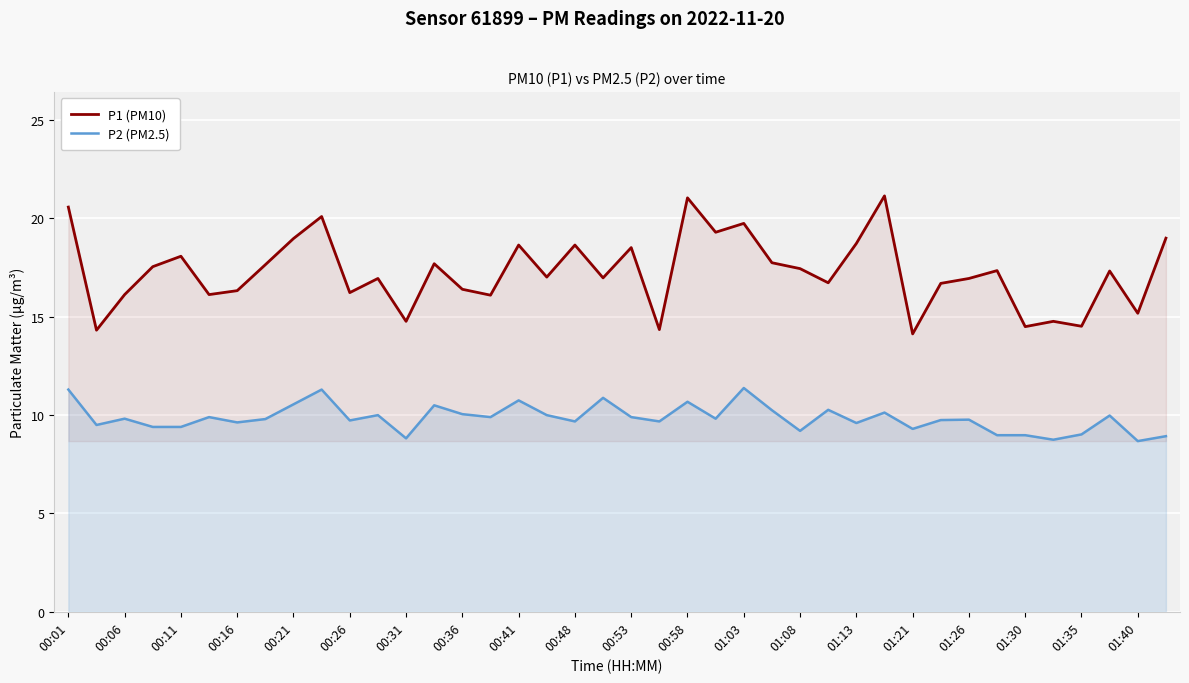

Count the number of data series in this chart.

2